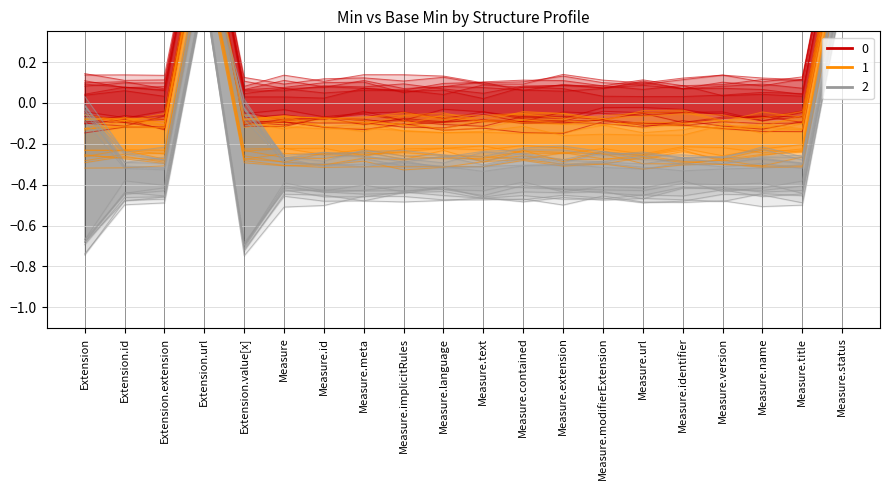

What is the label of the 18th point from the left?

Measure.name